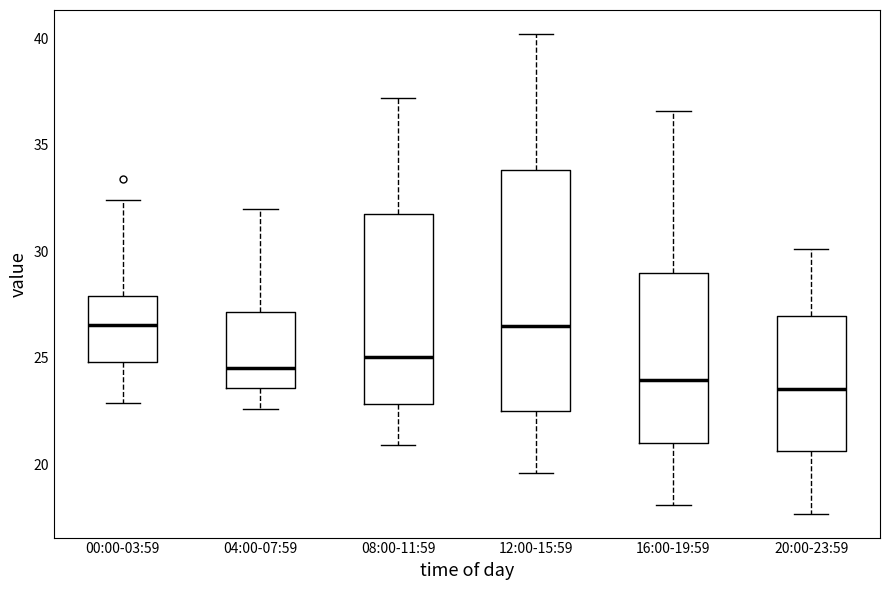

Reading left to right, read every box against the y-axis: the position of its median line, the range the box covers, and the ends of its whiskers. The values are not printed on the chart, so give them approximately, as read against the axis.

00:00-03:59: median 26.5, box 25.0 to 28.0, whiskers 23.0 to 32.5
04:00-07:59: median 24.5, box 23.5 to 27.0, whiskers 22.5 to 32.0
08:00-11:59: median 25.0, box 23.0 to 32.0, whiskers 21.0 to 37.0
12:00-15:59: median 26.5, box 22.5 to 34.0, whiskers 19.5 to 40.0
16:00-19:59: median 24.0, box 21.0 to 29.0, whiskers 18.0 to 36.5
20:00-23:59: median 23.5, box 20.5 to 27.0, whiskers 17.5 to 30.0